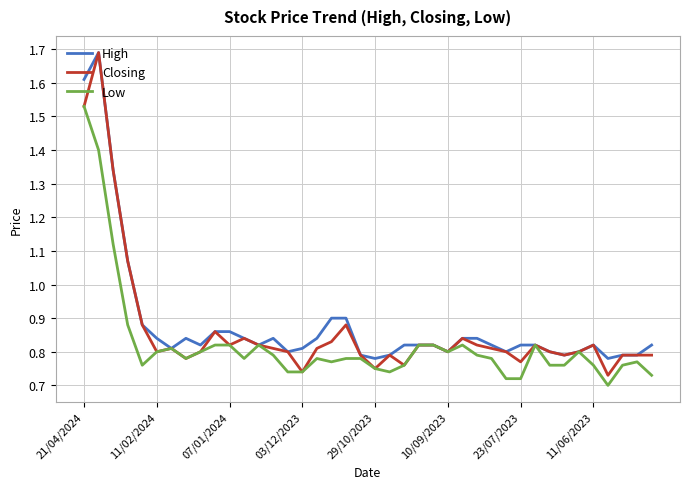

Rank the series by their average value, from lowest to highest.

Low, Closing, High